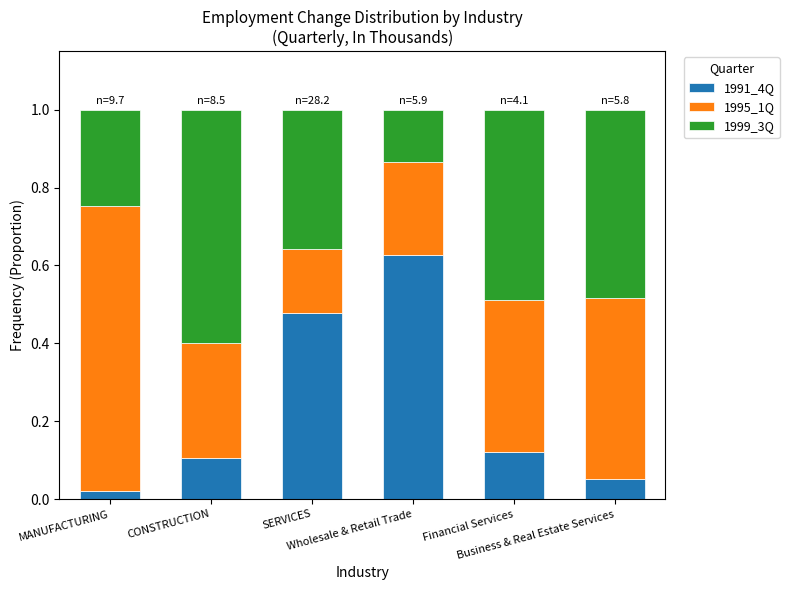

Does the chart contain any negative values?

No